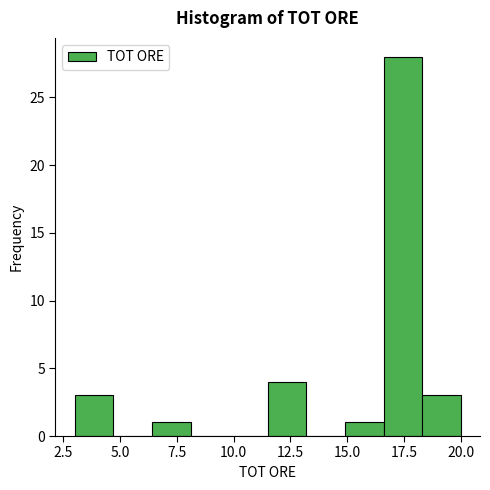

Read against the x-axis, roughly where is the centre of the tallest bar?

17.5